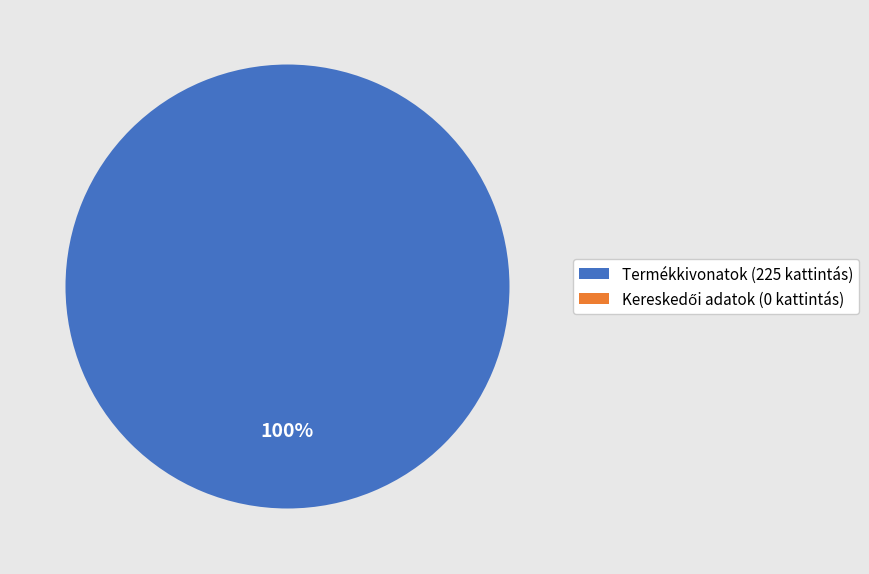

To the nearest percent, what is the difference between the Termékkivonatok and Kereskedői adatok slice percentages?

100%